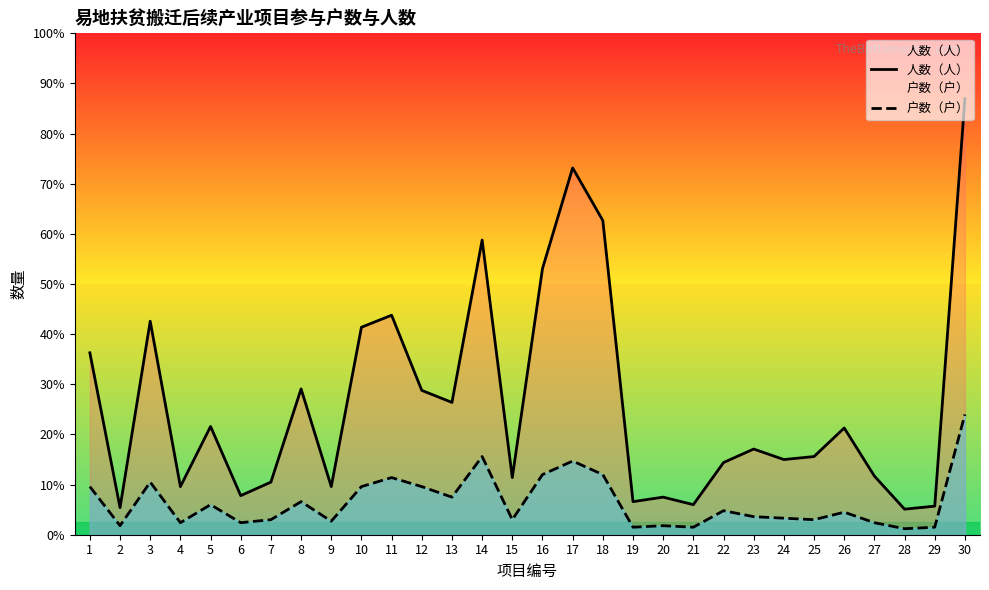

Which series changed the most between 6 and 29?

人数（人）